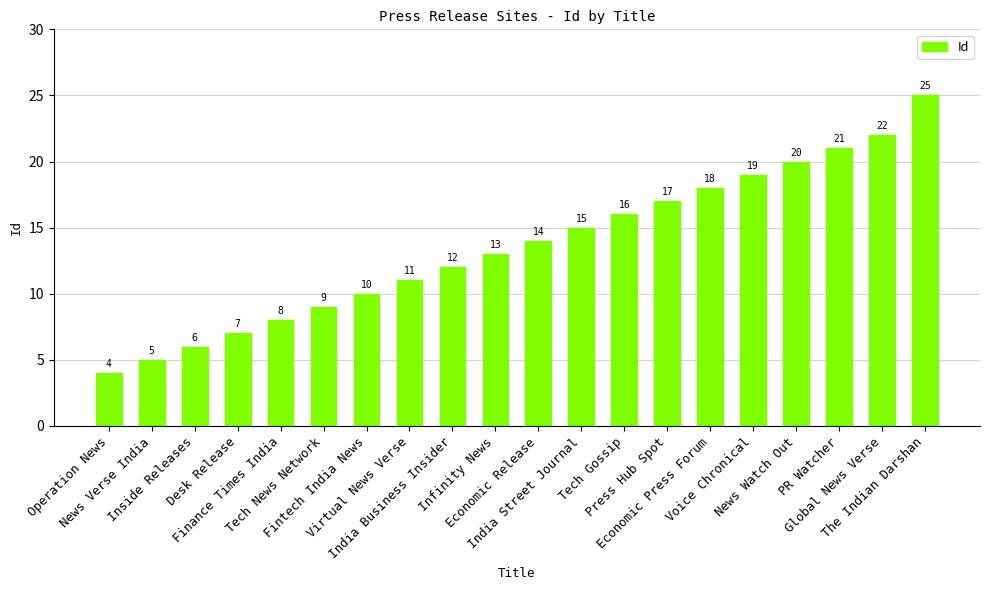

Rank the categories by value from highest to lowest.

The Indian Darshan, Global News Verse, PR Watcher, News Watch Out, Voice Chronical, Economic Press Forum, Press Hub Spot, Tech Gossip, India Street Journal, Economic Release, Infinity News, India Business Insider, Virtual News Verse, Fintech India News, Tech News Network, Finance Times India, Desk Release, Inside Releases, News Verse India, Operation News